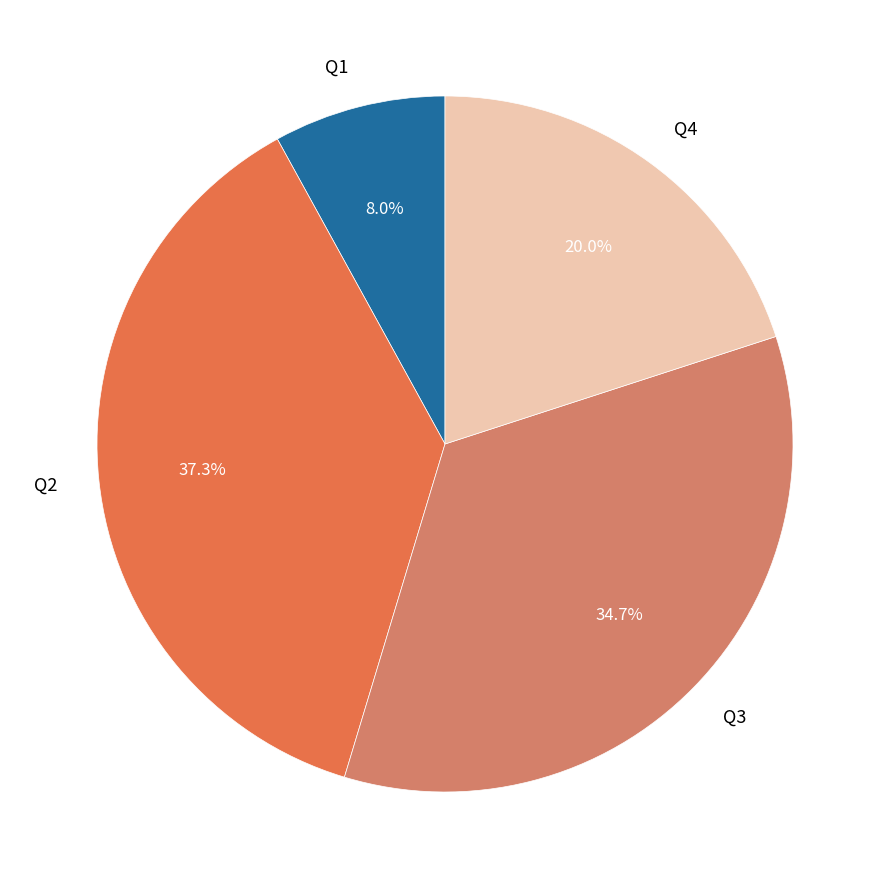

Is it true that Q4 is 13% of the pie?

False